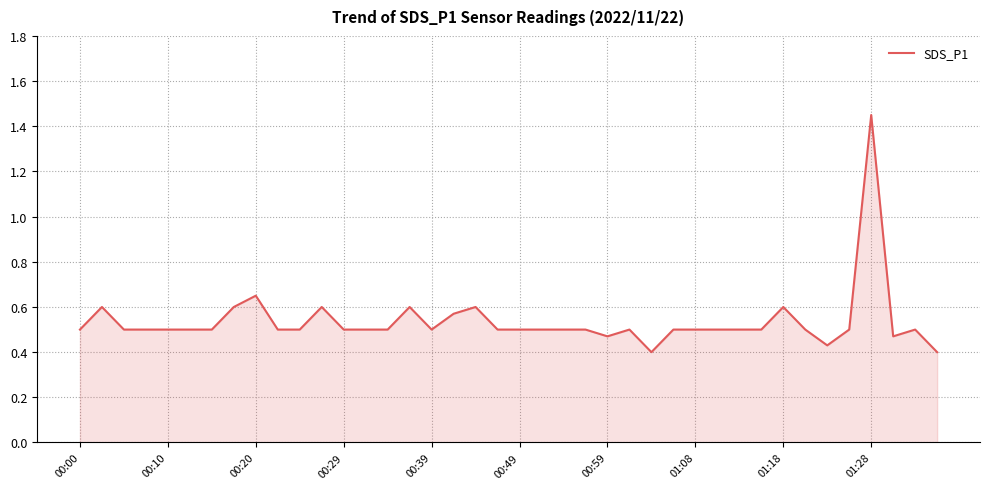

Does the chart display data point markers on the line(s)?

No